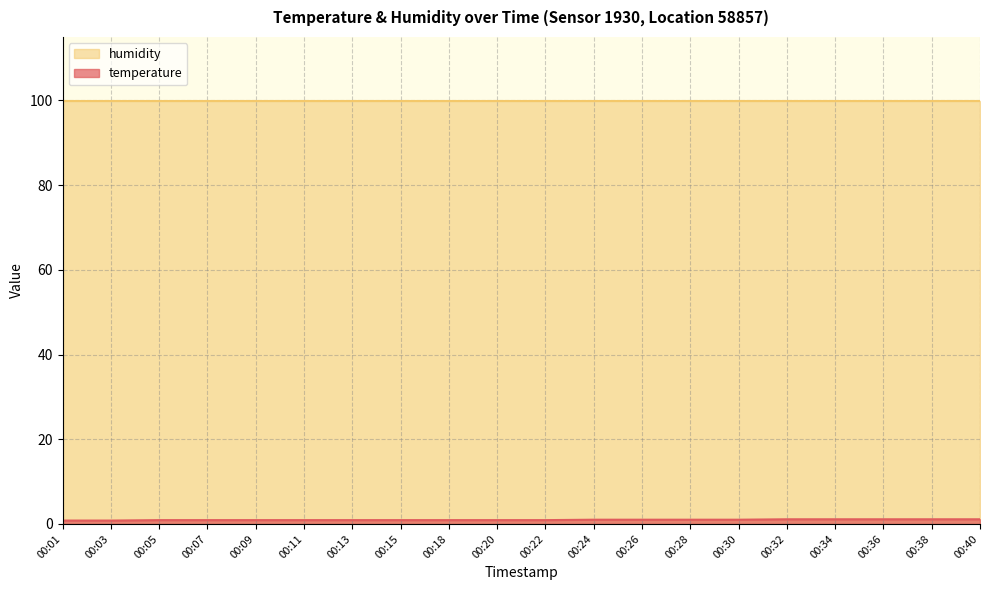

Rank the categories by value from lowest to highest.

00:01, 00:03, 00:05, 00:07, 00:09, 00:11, 00:13, 00:15, 00:18, 00:20, 00:22, 00:24, 00:26, 00:28, 00:30, 00:32, 00:34, 00:36, 00:38, 00:40